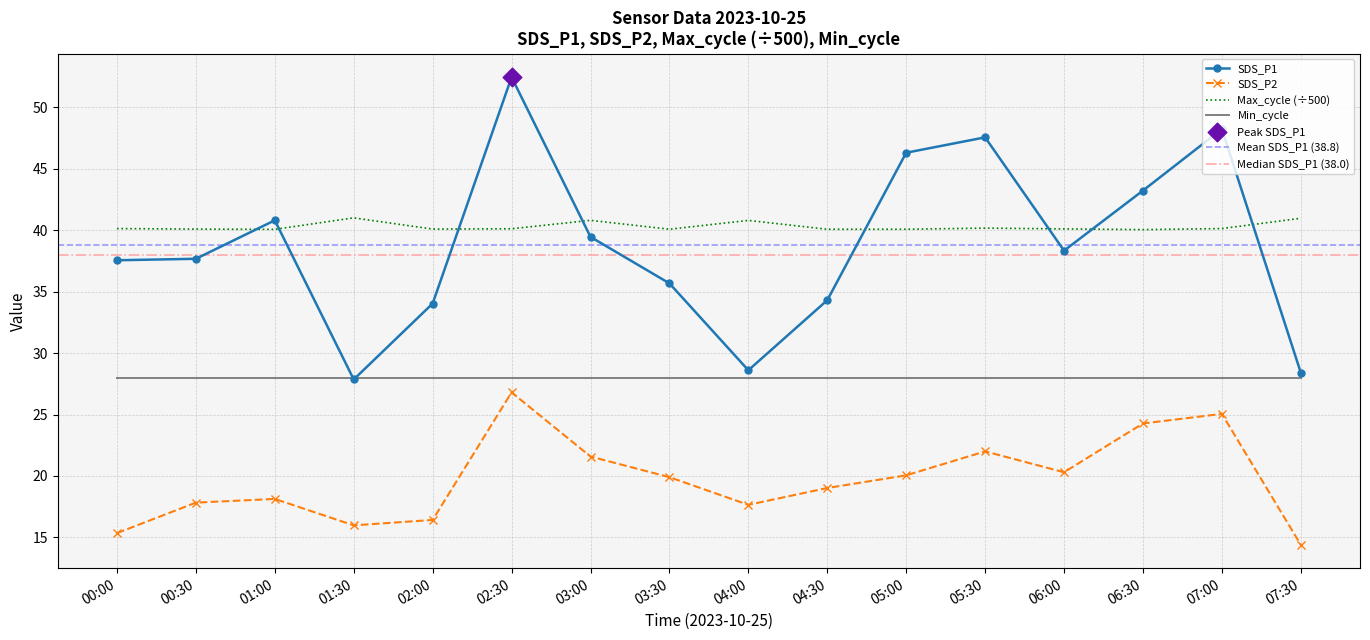

Which series contains the highest Y value?

SDS_P1